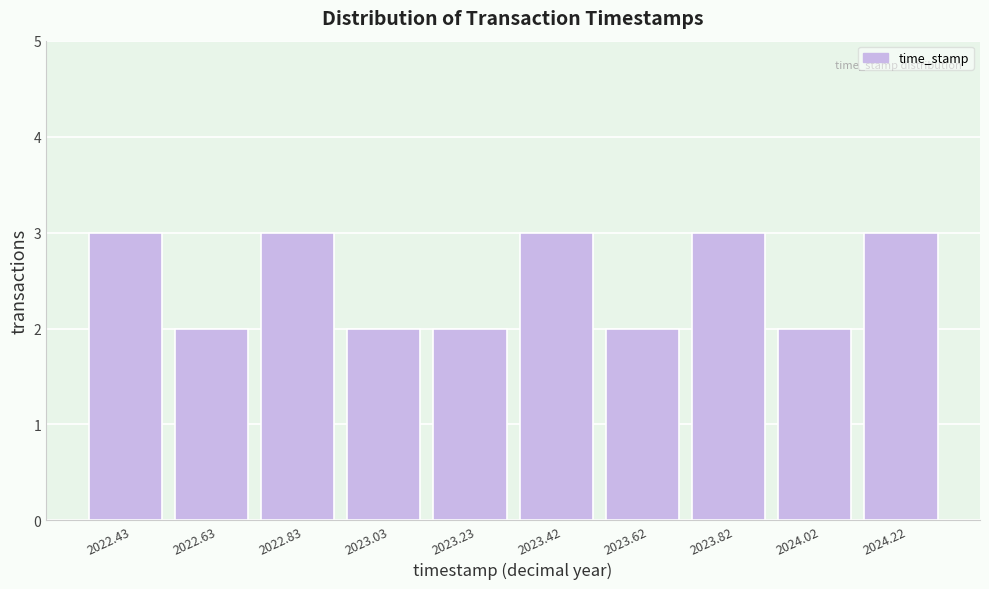

Reading left to right, transcribe all the data shown in this chart.

3	2	3	2	2	3	2	3	2	3